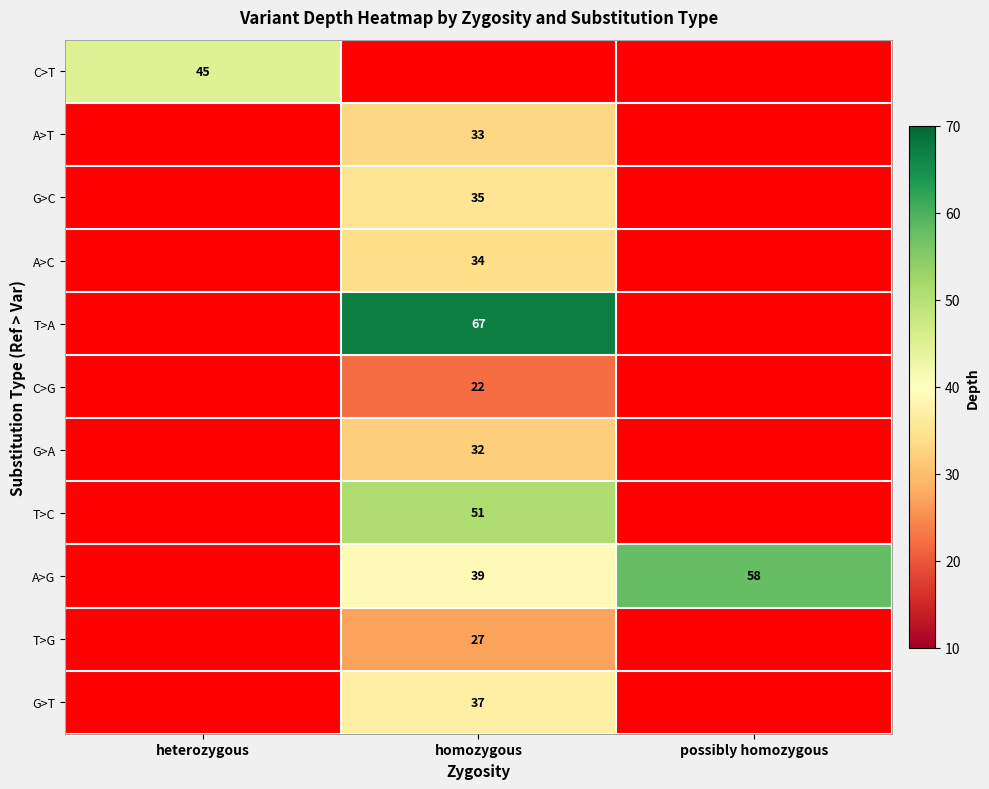

At how many categories does at least one series exceed 64?

1